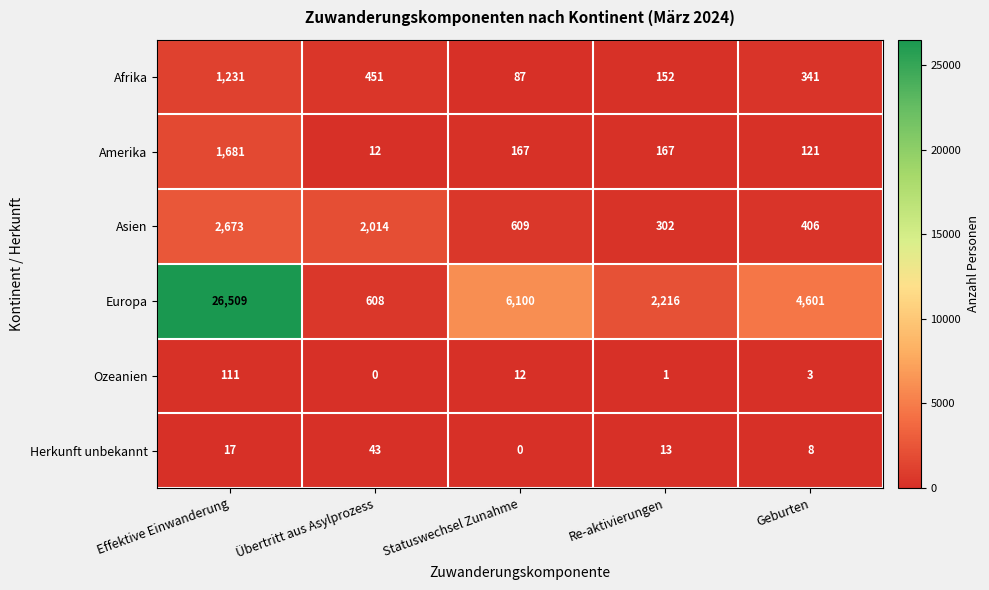

Is it true that Asien equals 609 at Statuswechsel Zunahme?

True